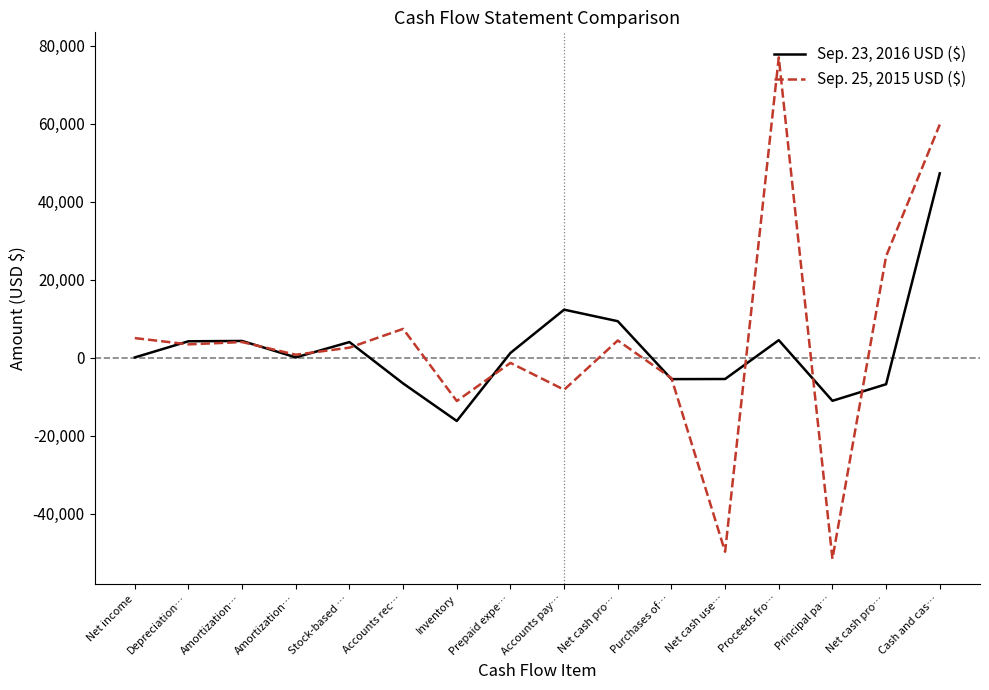

Which series has the widest spread of values?

Sep. 25, 2015 USD ($)